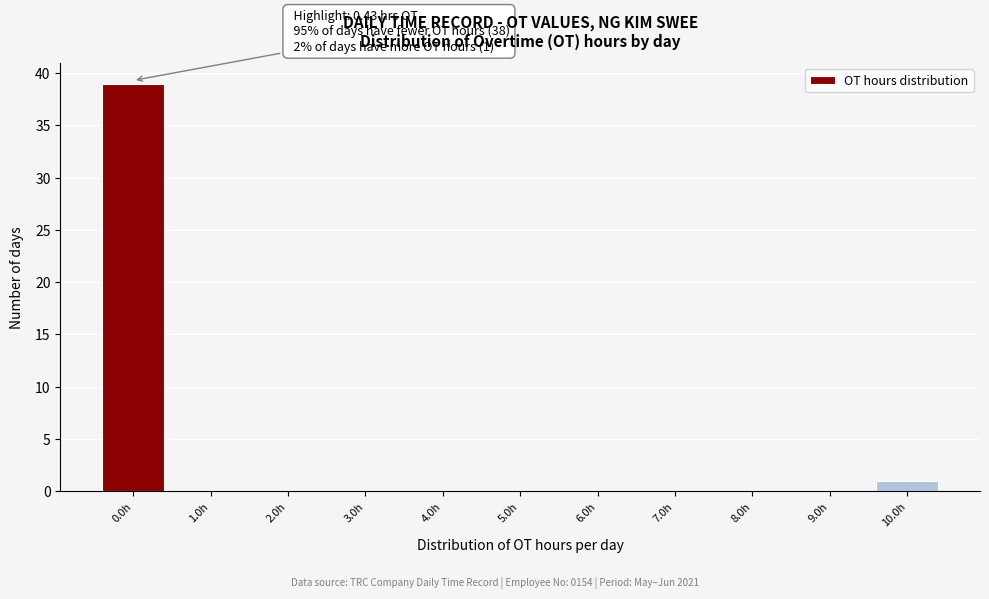

Reading right to left, what are all the values shown in this chart?

10.0h=1	9.0h=0	8.0h=0	7.0h=0	6.0h=0	5.0h=0	4.0h=0	3.0h=0	2.0h=0	1.0h=0	0.0h=39